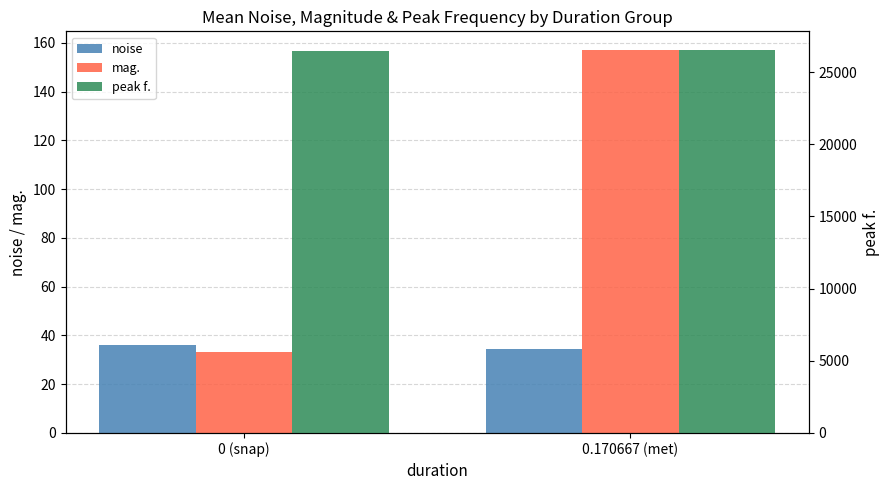

Are the bars horizontal?

No